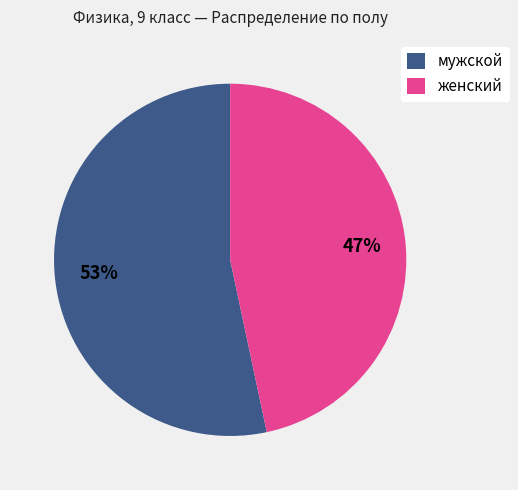

To the nearest percent, what percentage of the pie is женский?

47%